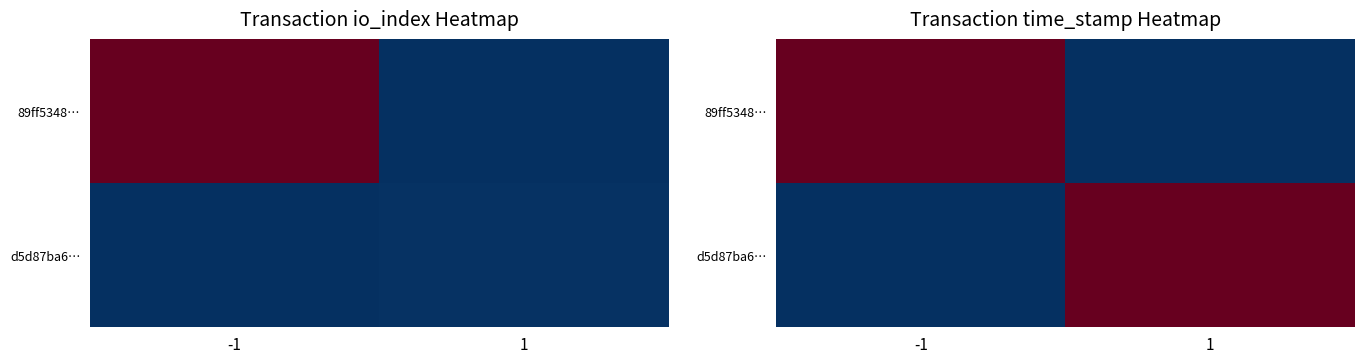

At 1, list the series in order from smallest to largest.

89ff5348…, d5d87ba6…